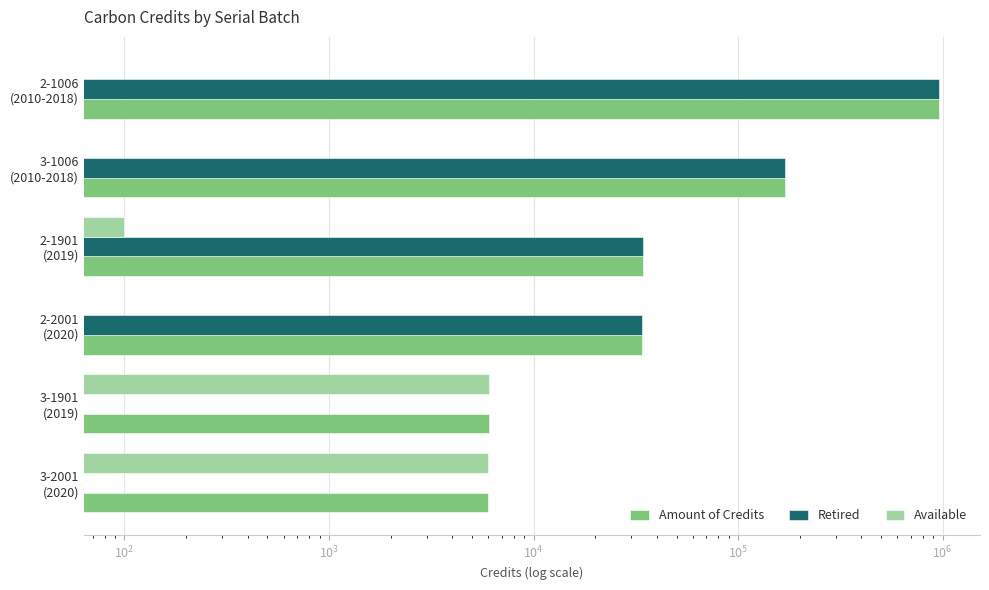

Rank the series by their maximum value, from highest to lowest.

Amount of Credits, Retired, Available